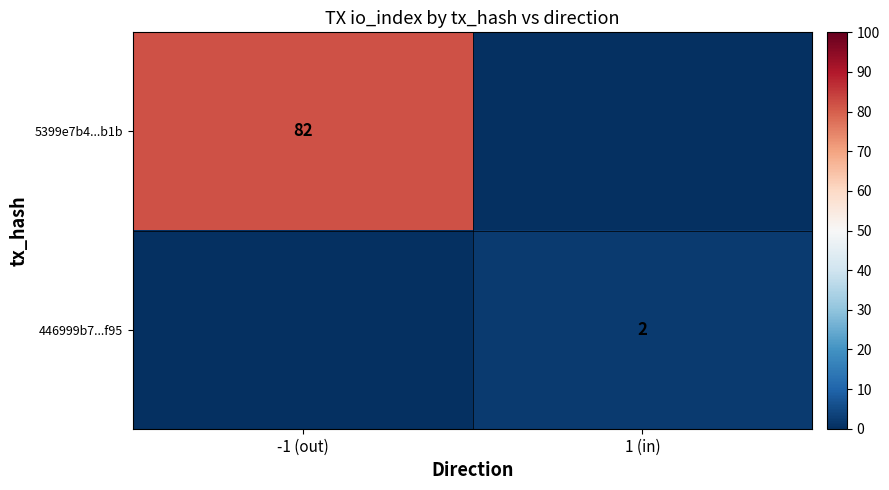

Is it true that 5399e7b4...b1b equals 131 at -1 (out)?

False